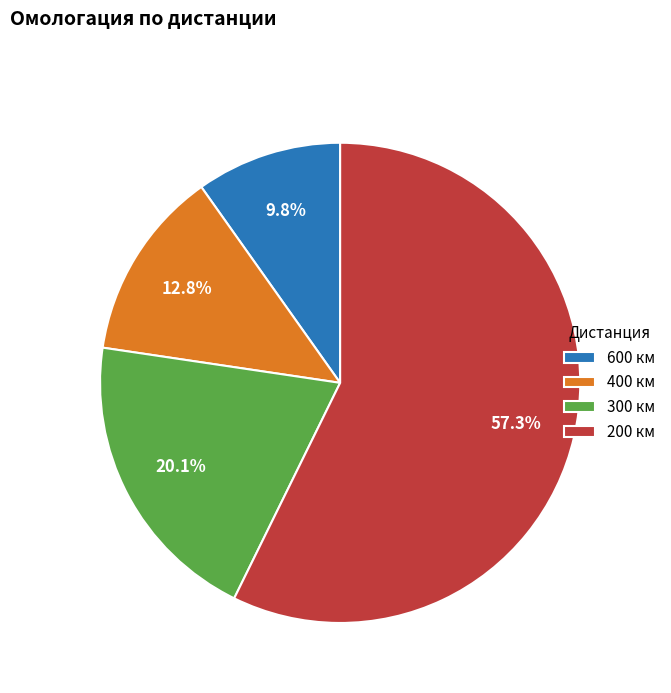

Is 600 км the majority of the pie?

No